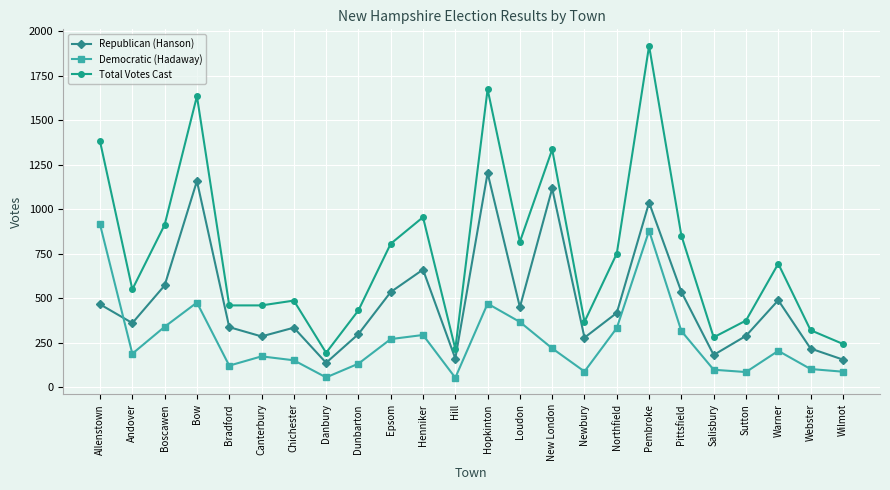

The Democratic (Hadaway) series shows 879 at Pembroke. True or false?

True